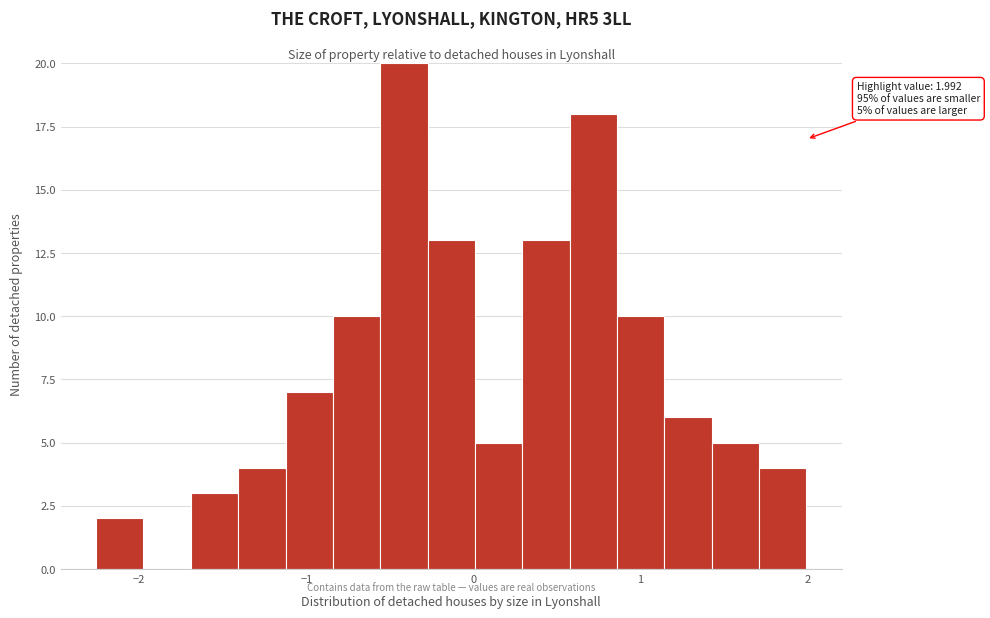

Read against the x-axis, roughly where is the centre of the tallest bar?

-0.4